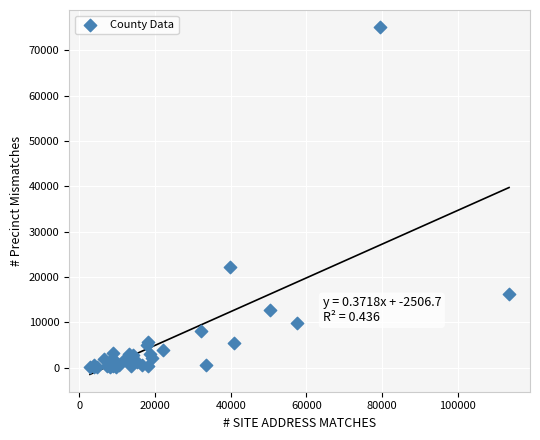

What Y value in the scatter plot is closest to 37567?

22237